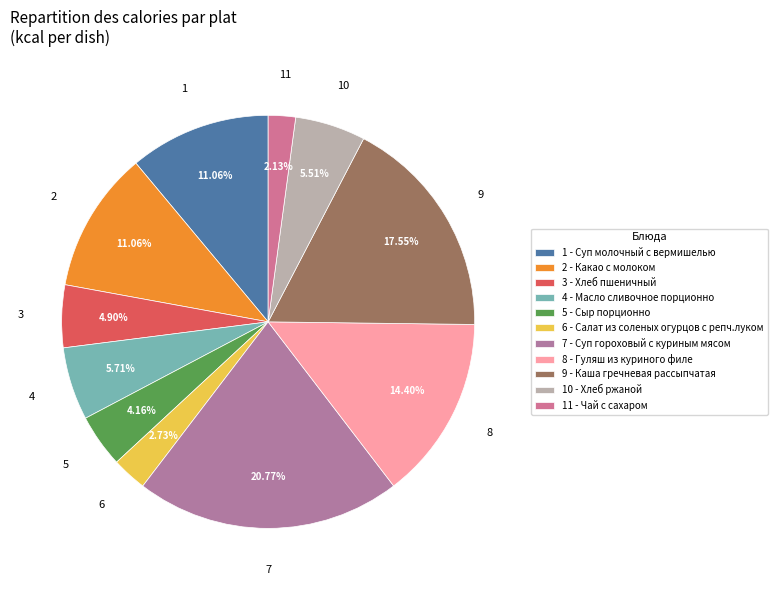

How many segments does this pie chart have?

11